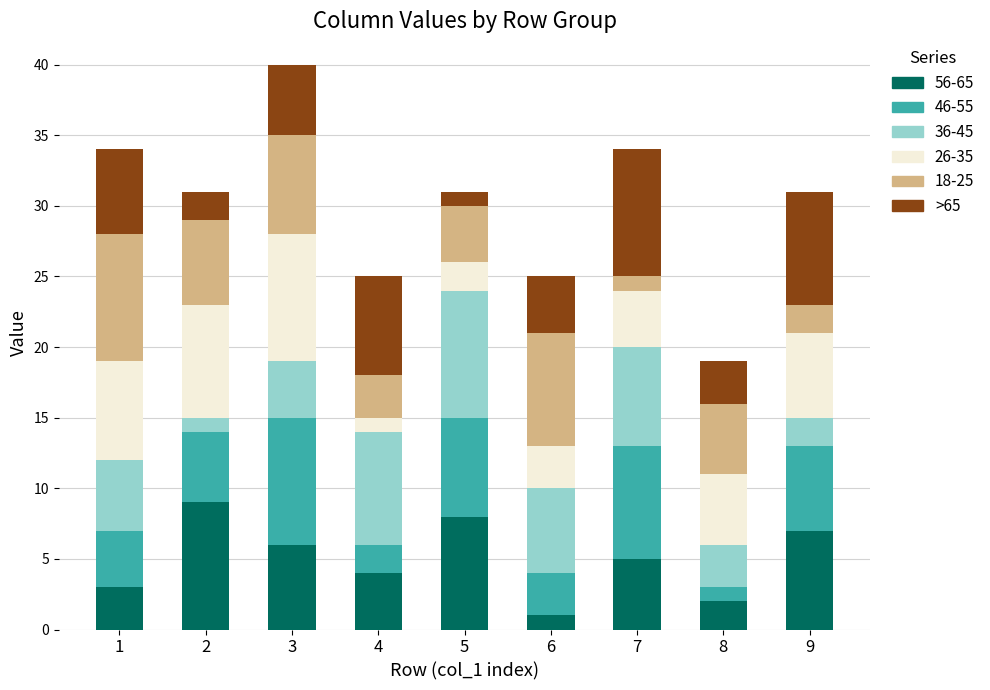

What is the average value of the 56-65 series?

5